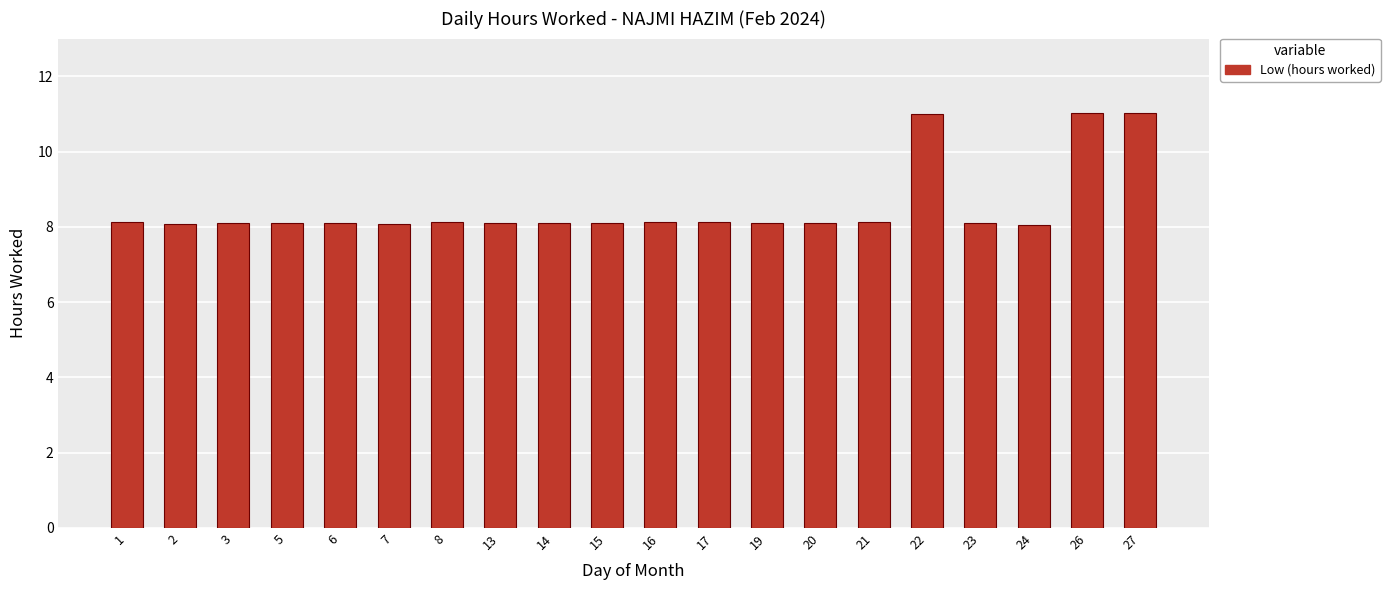

What is the ratio of the value at 17 to the value at 22?

0.7